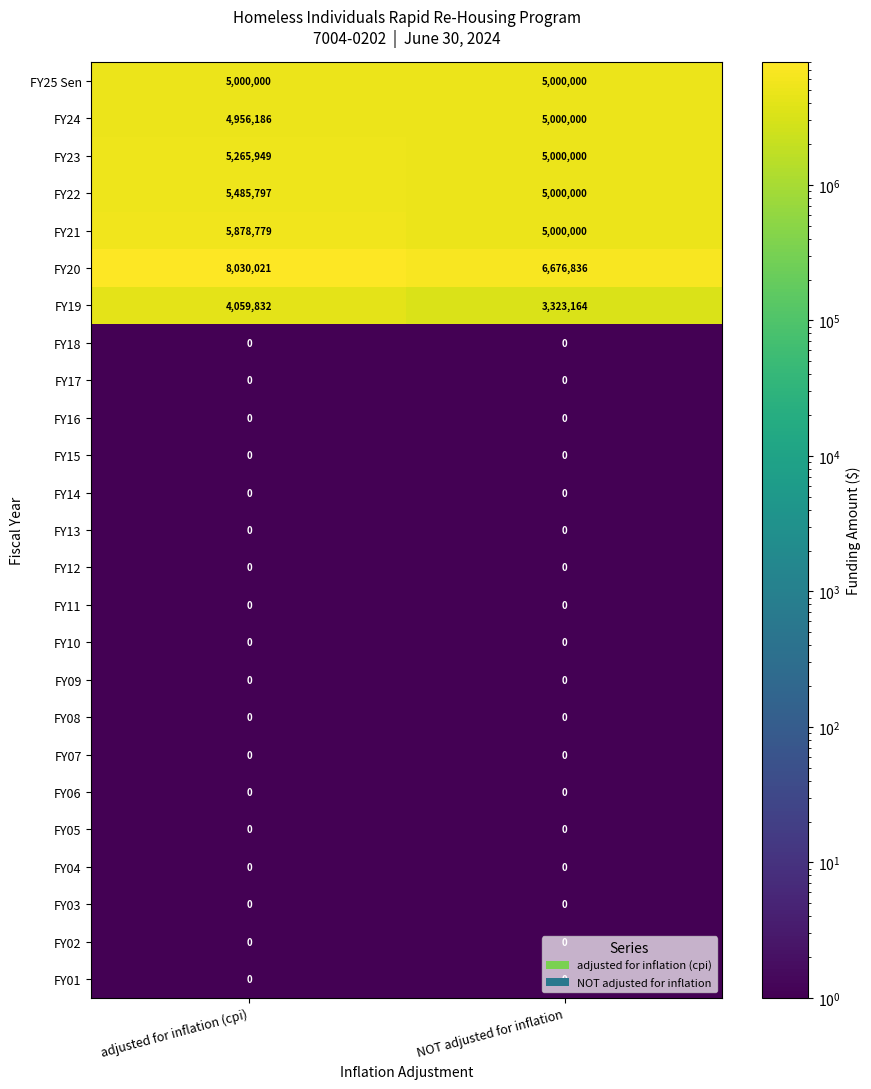

At which category is the sum across all series the highest?

adjusted for inflation (cpi)